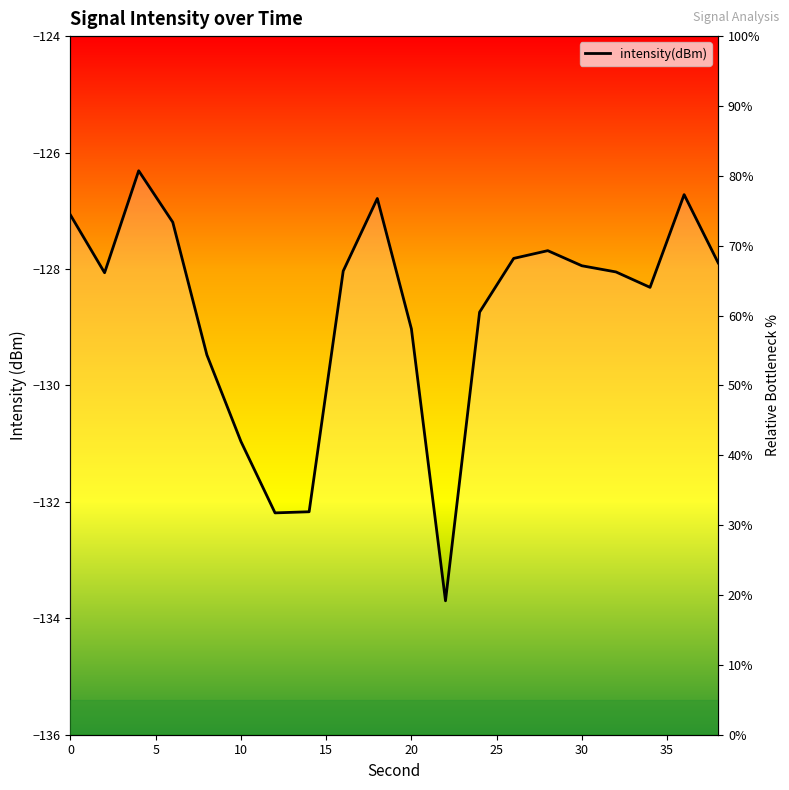

Does the chart display data point markers on the line(s)?

No